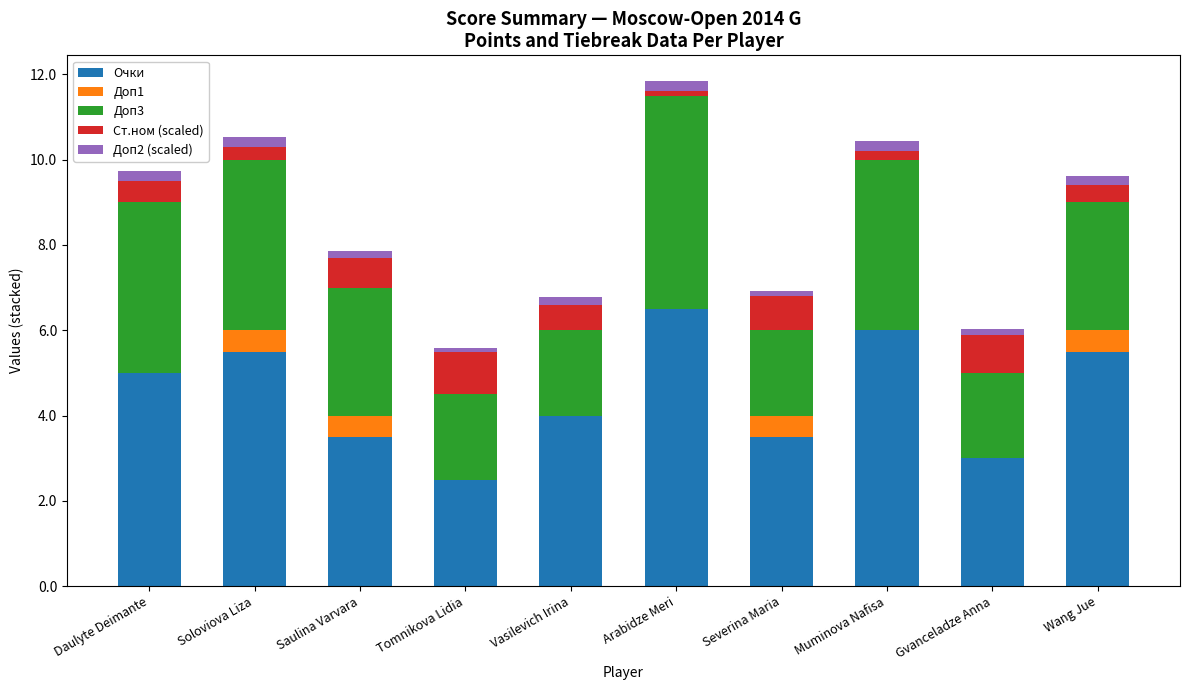

At which category is the sum across all series the highest?

Arabidze Meri